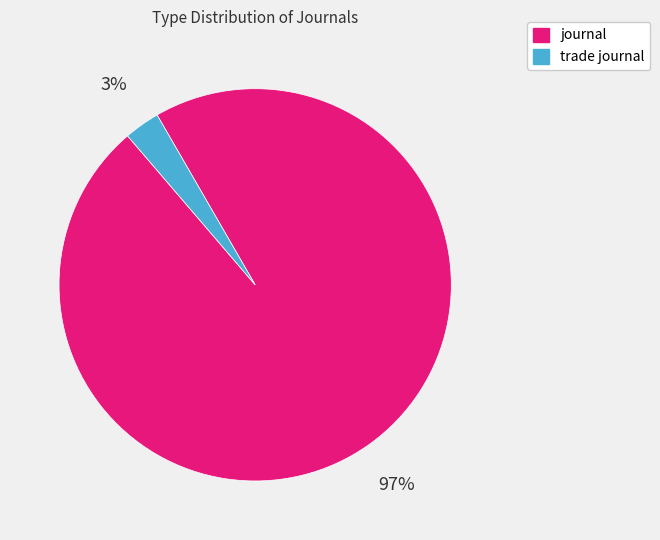

Between trade journal and journal, which is larger?

journal